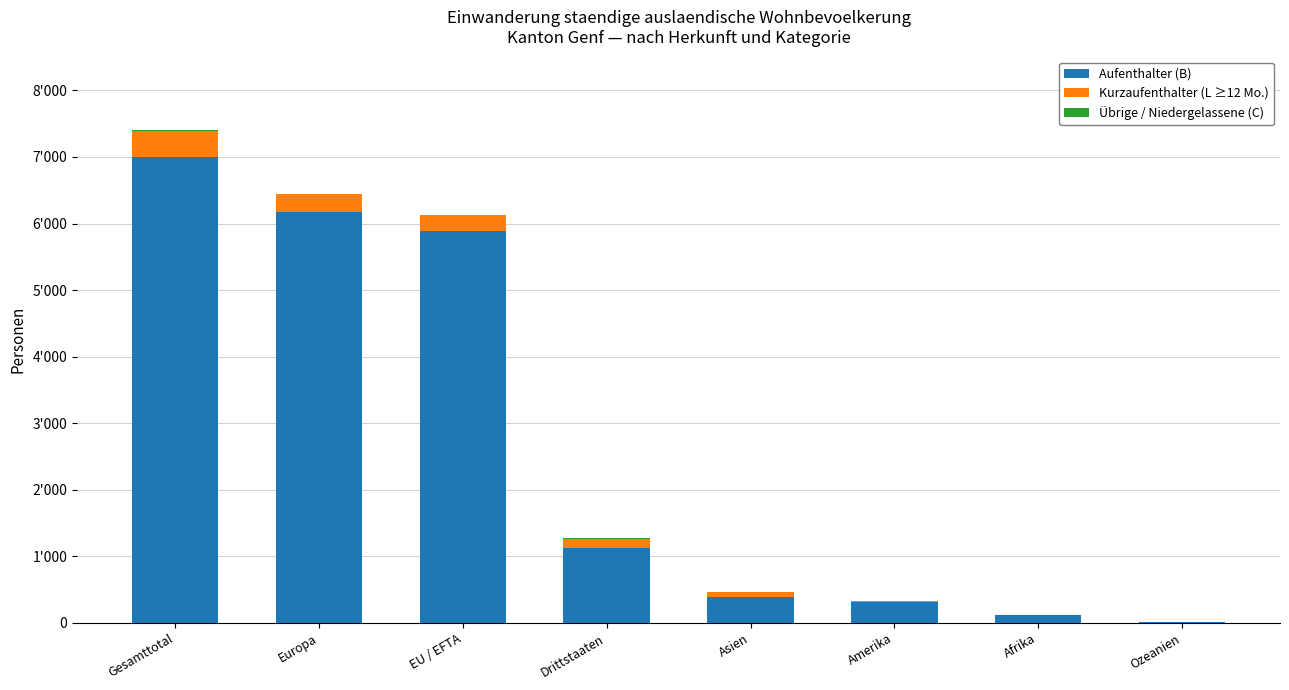

Are the bars grouped side by side (vs. stacked)?

No